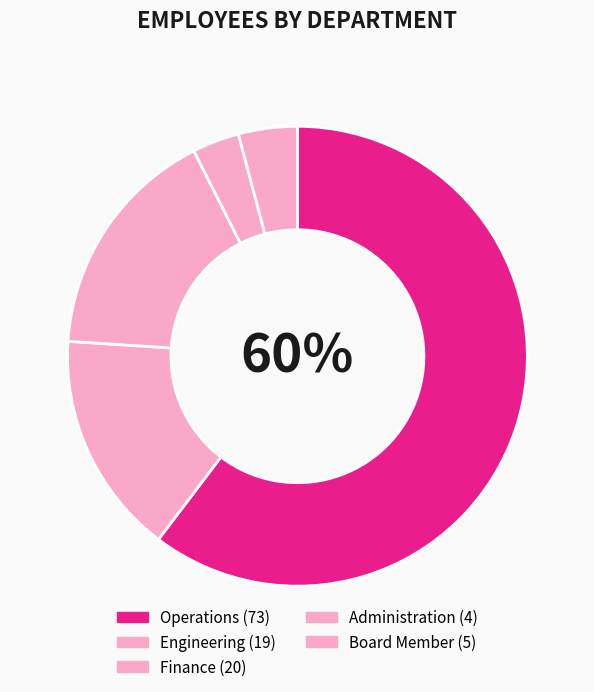

Approximately how many times larger is the value at Finance compared to Board Member?

4.0